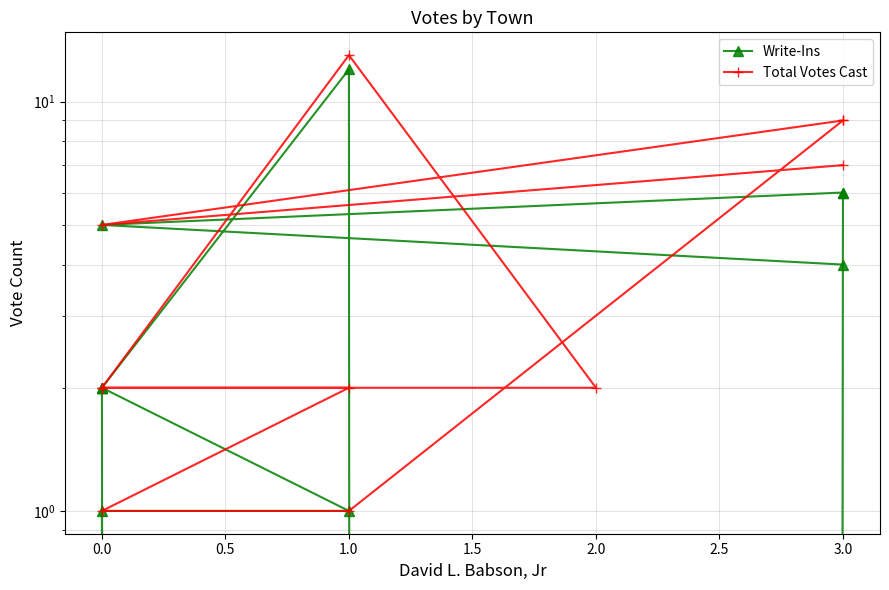

What is the value of the Total Votes Cast point at the 5th from the left?

2